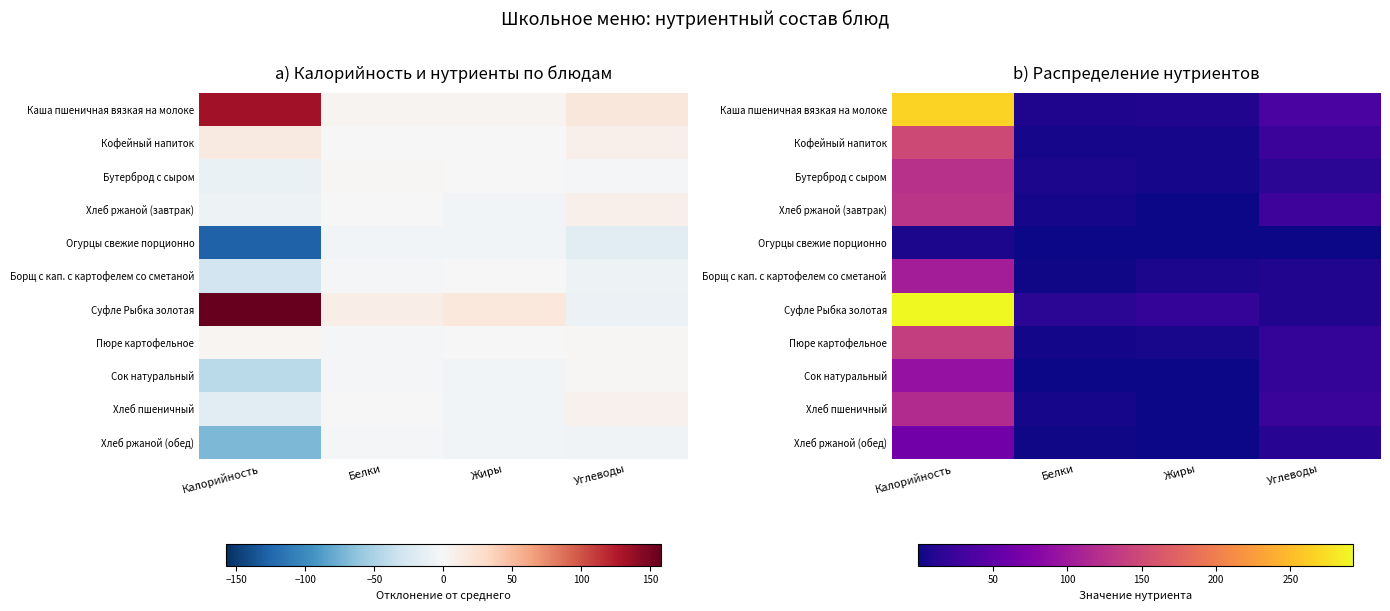

Rank the categories by Хлеб ржаной (завтрак) value from highest to lowest.

Калорийность, Углеводы, Белки, Жиры